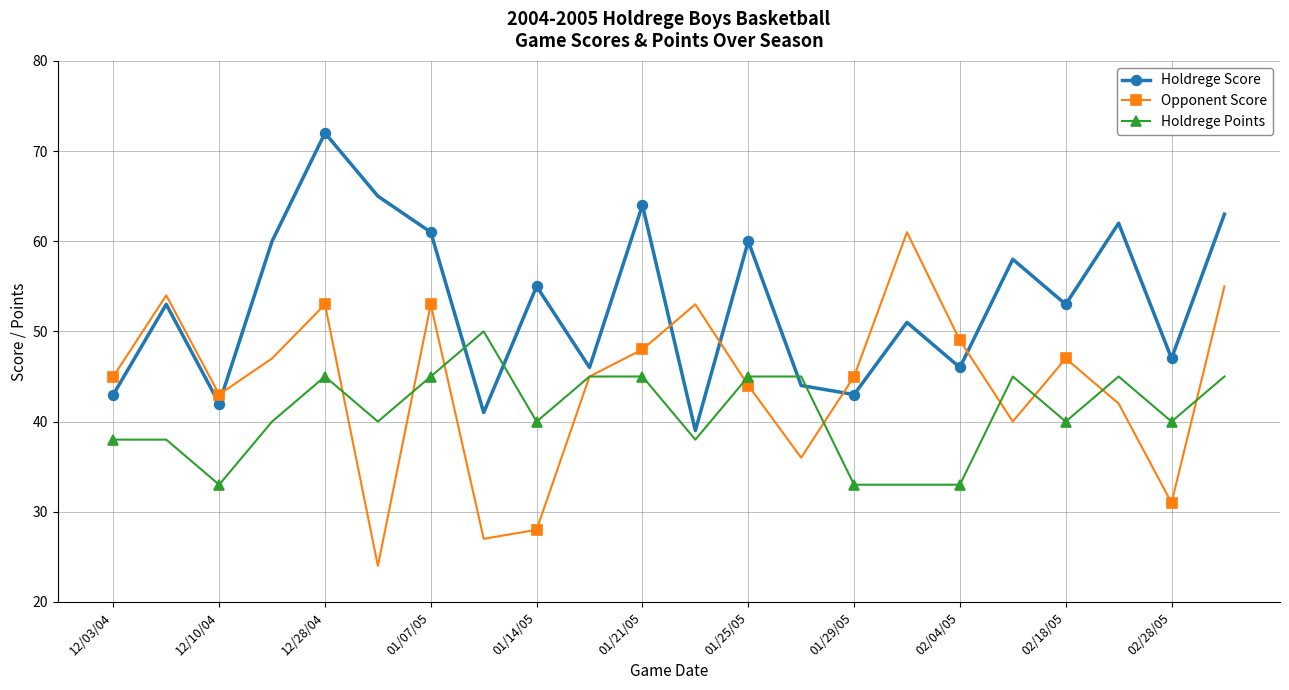

Rank the series by their average value, from lowest to highest.

Holdrege Points, Opponent Score, Holdrege Score